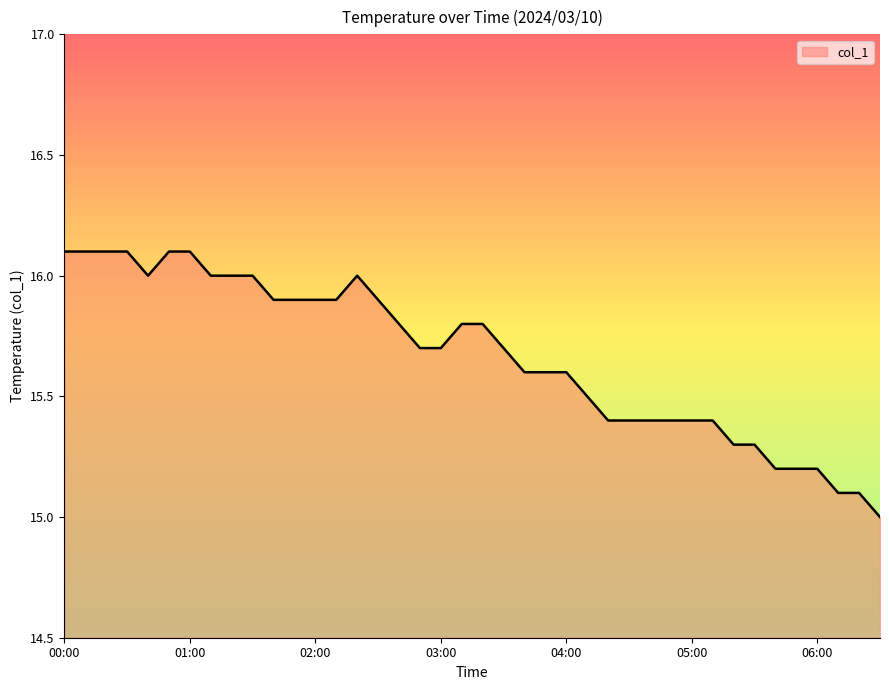

What is the maximum value shown in the chart?

16.1